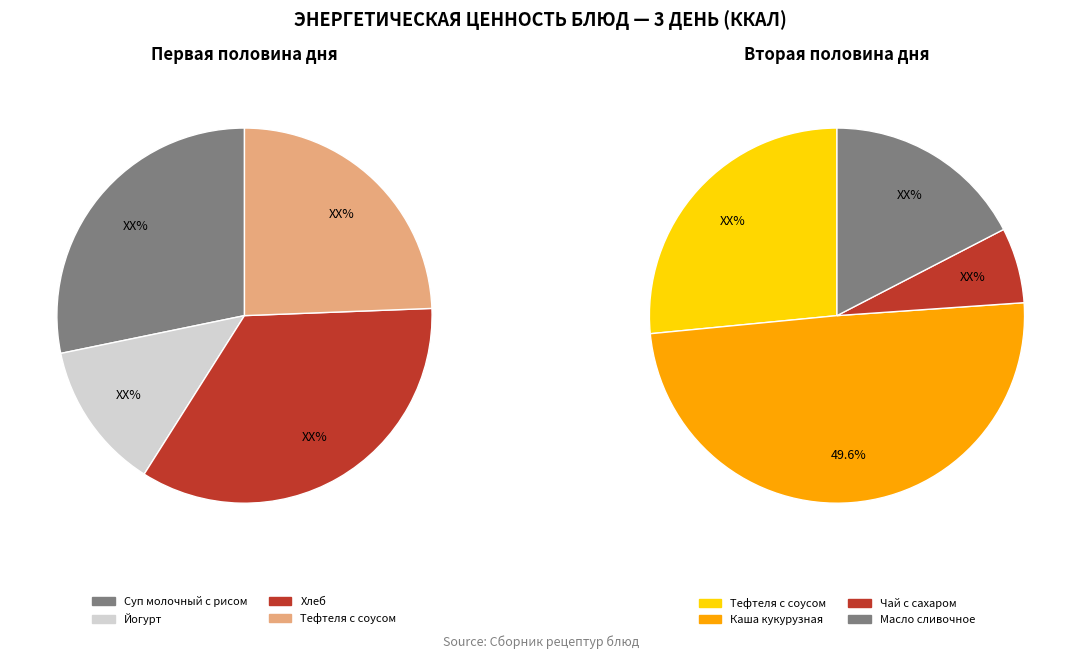

Is Хлеб the majority of the pie?

No